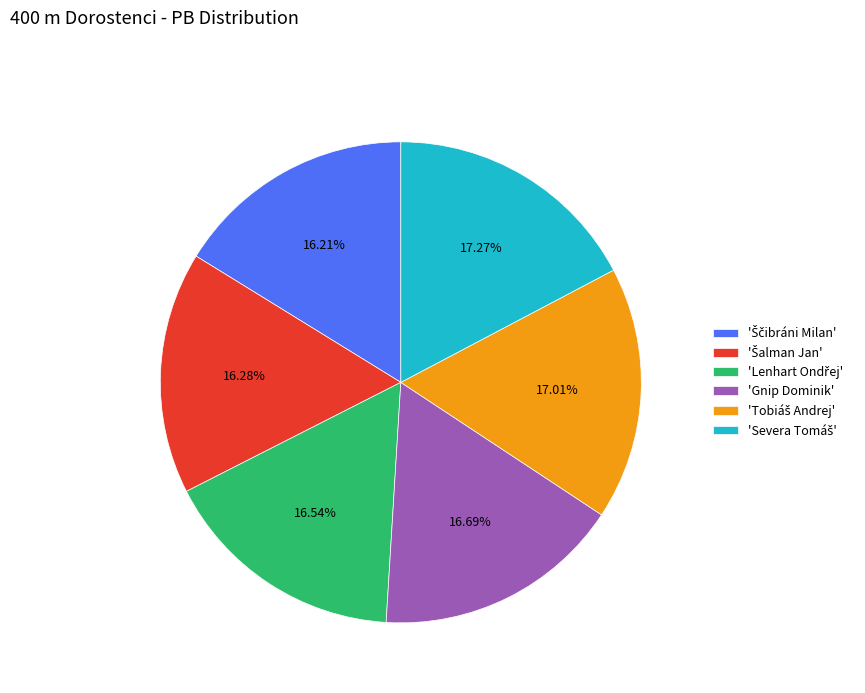

Is 'Gnip Dominik' the majority of the pie?

No